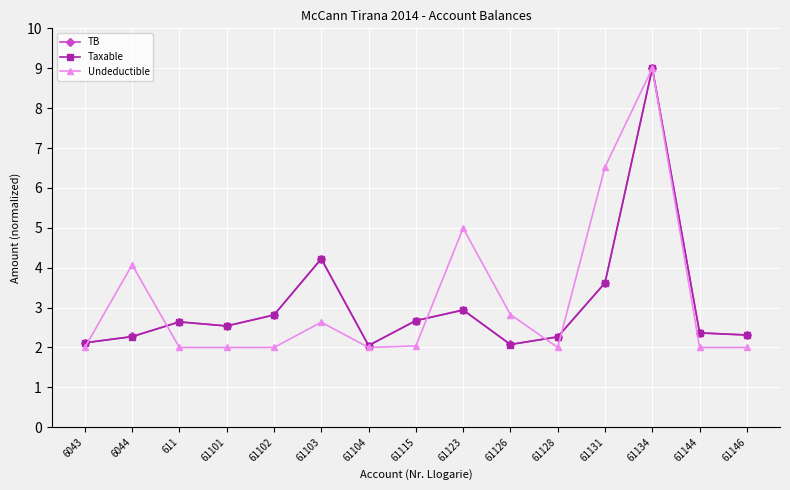

What is the difference between the Undeductible values at 61134 and 61126?

6.2